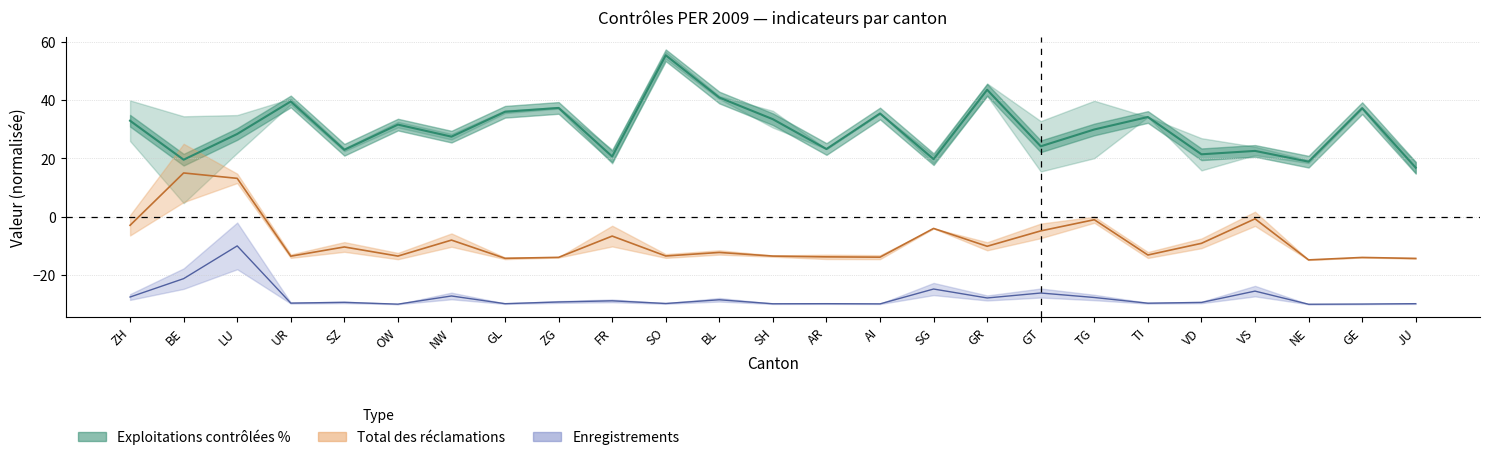

True or false: Exploitations contrôlées % has a value of 47.6 at SH.

False